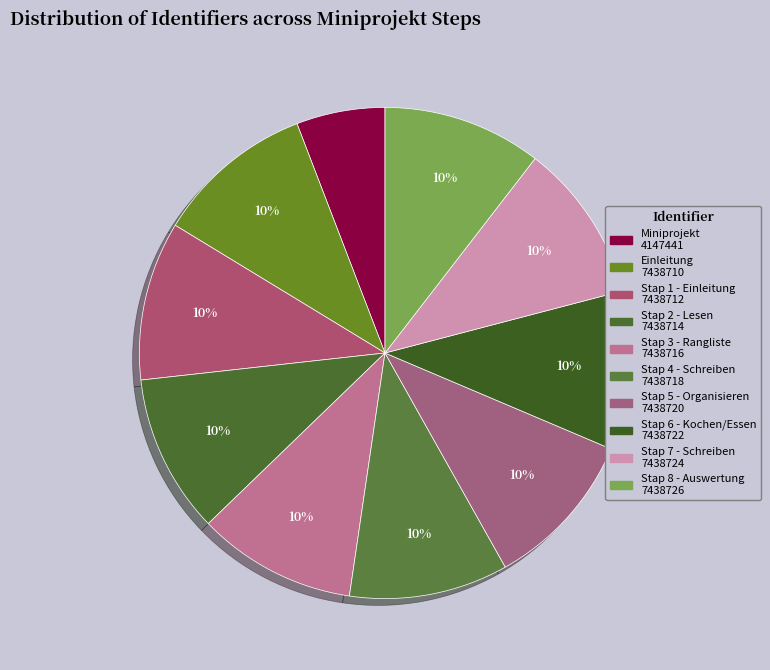

Rank the categories by value from lowest to highest.

Miniprojekt, Einleitung, Stap 1 - Einleitung, Stap 2 - Lesen, Stap 3 - Rangliste, Stap 4 - Schreiben, Stap 5 - Organisieren, Stap 6 - Kochen/Essen, Stap 7 - Schreiben, Stap 8 - Auswertung